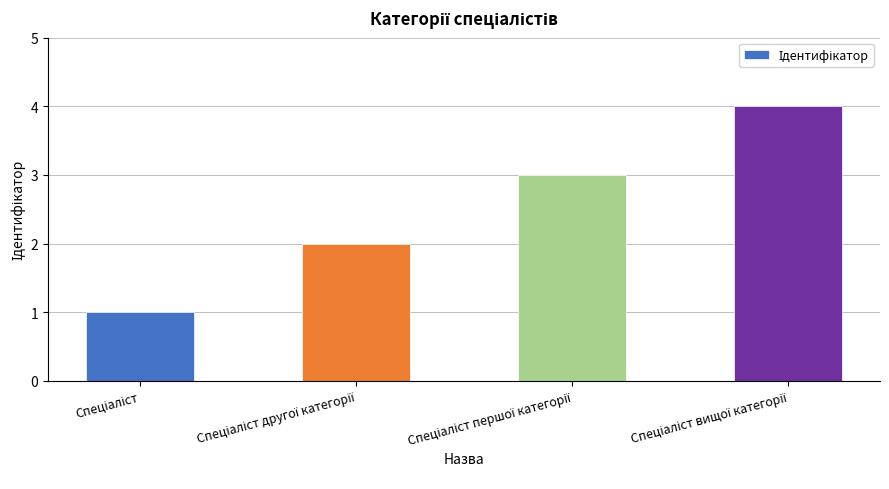

What is the difference between the maximum and minimum values?

3